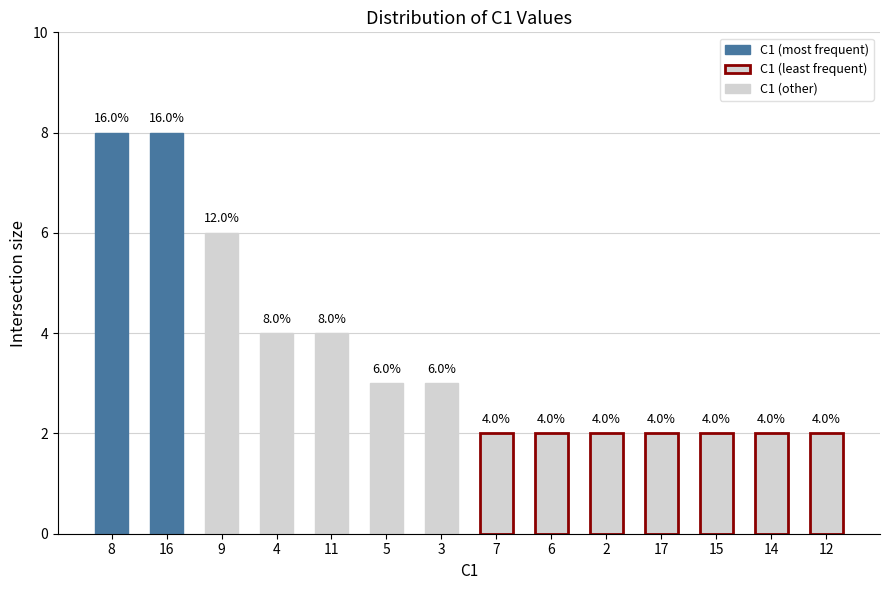

Reading left to right, what are all the values shown in this chart?

8	8	6	4	4	3	3	2	2	2	2	2	2	2